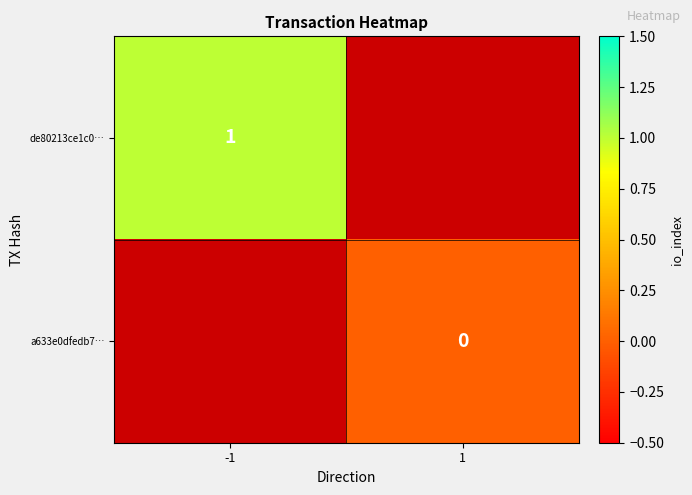

Is the value of de80213ce1c0… at -1 greater than the value of a633e0dfedb7… at 1?

Yes